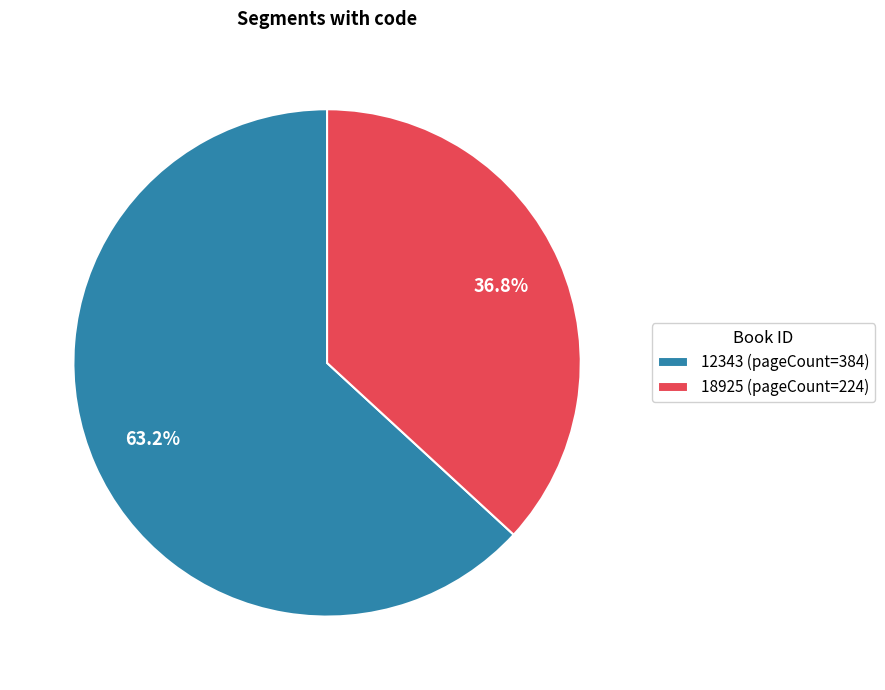

Approximately how many times larger is the value at 12343 (pageCount=384) compared to 18925 (pageCount=224)?

1.7